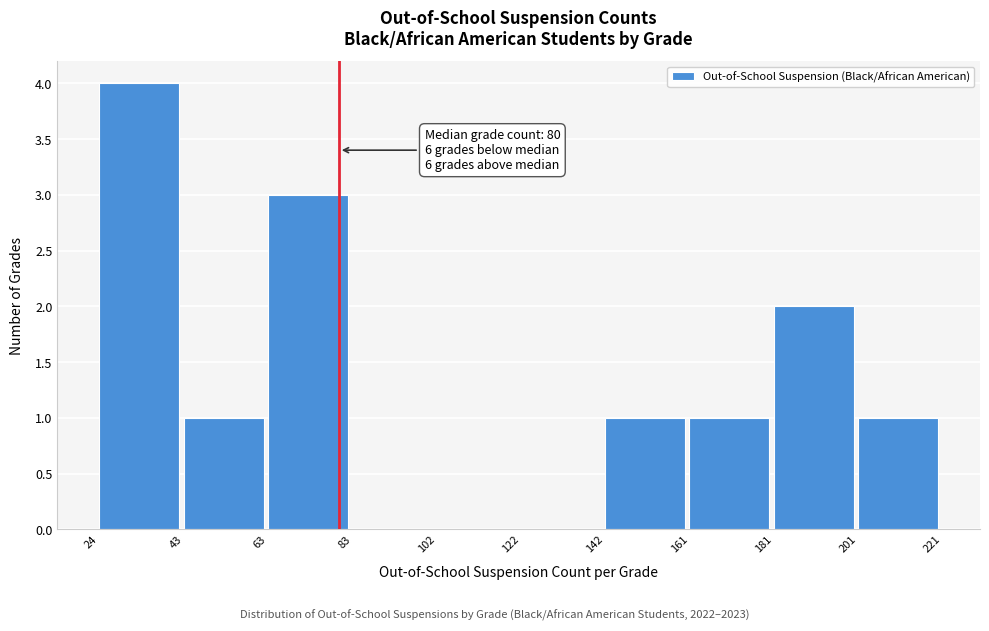

Which range on the x-axis has the tallest bar?

24 to 43